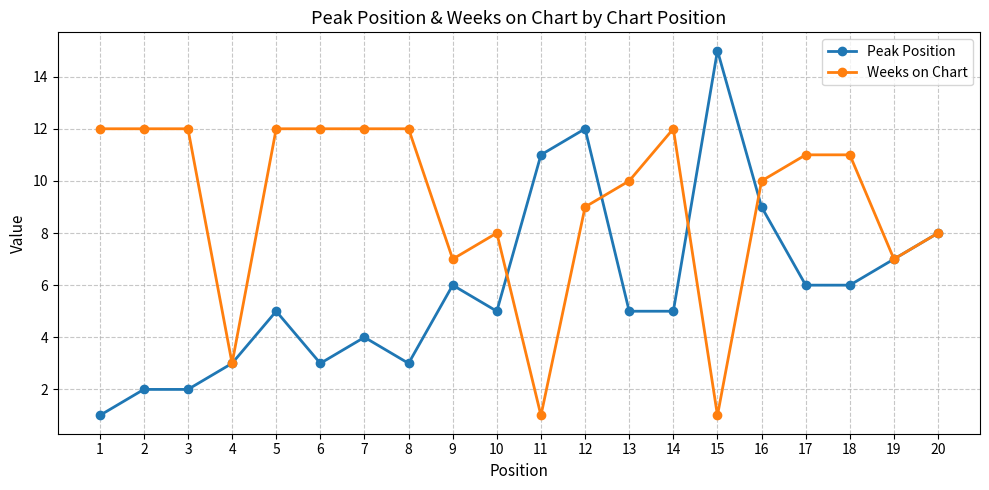

Which series has the largest total across all categories?

Weeks on Chart